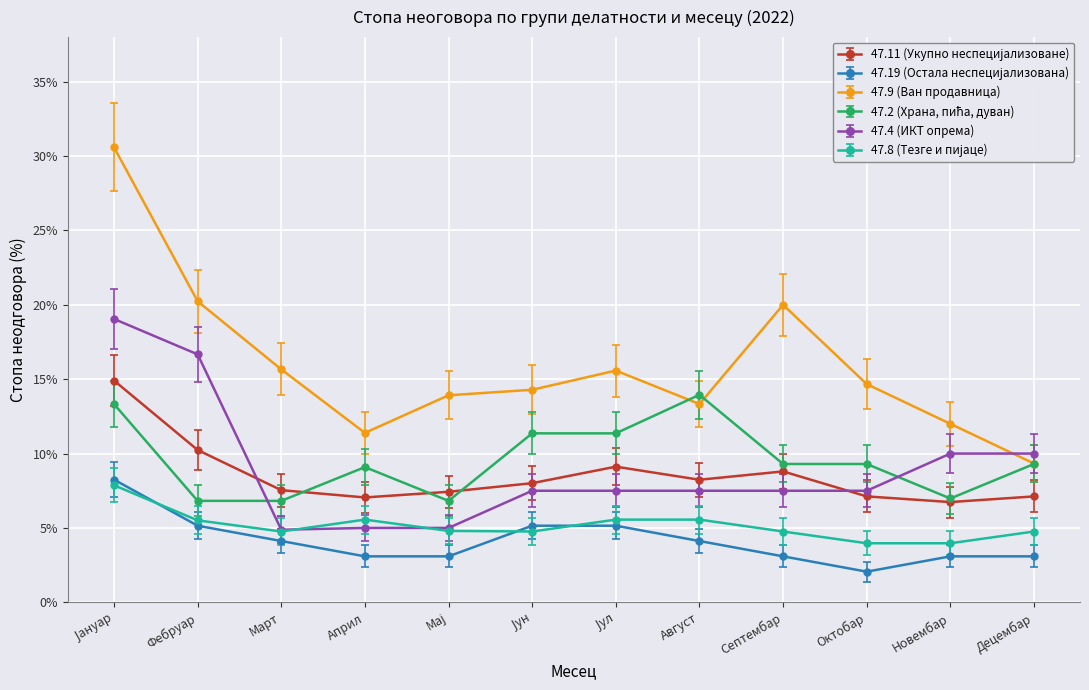

What is the value of the 47.4 (ИКТ опрема) point at the 3rd from the left?

4.9